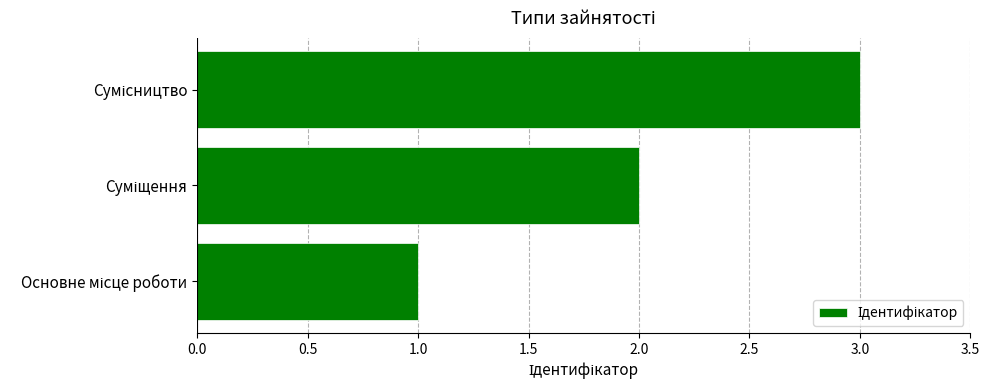

What is the greatest value displayed?

3